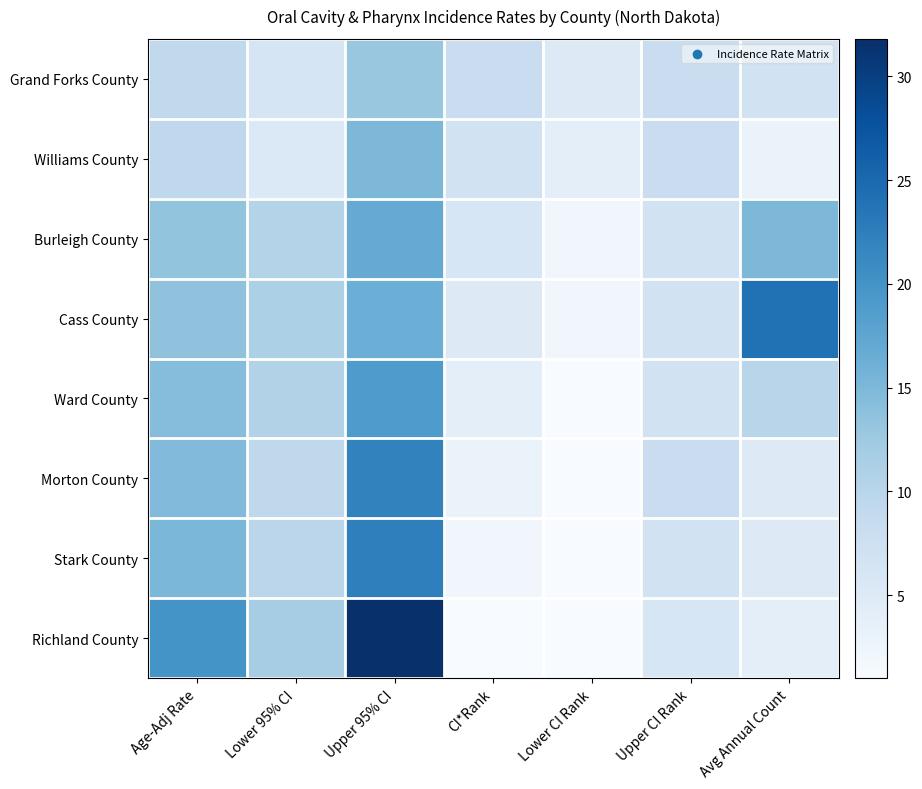

Reading left to right, list all the values displayed in this chart.

Grand Forks County: Age-Adj Rate=9.1	Lower 95% CI=6.2	Upper 95% CI=12.9	CI*Rank=8.0	Lower CI Rank=5.0	Upper CI Rank=8.0	Avg Annual Count=7.0
Williams County: Age-Adj Rate=9.3	Lower 95% CI=5.3	Upper 95% CI=15.0	CI*Rank=7.0	Lower CI Rank=4.0	Upper CI Rank=8.0	Avg Annual Count=3.0
Burleigh County: Age-Adj Rate=13.3	Lower 95% CI=10.4	Upper 95% CI=16.8	CI*Rank=6.0	Lower CI Rank=2.0	Upper CI Rank=7.0	Avg Annual Count=15.0
Cass County: Age-Adj Rate=13.6	Lower 95% CI=11.2	Upper 95% CI=16.4	CI*Rank=5.0	Lower CI Rank=2.0	Upper CI Rank=7.0	Avg Annual Count=24.0
Ward County: Age-Adj Rate=14.3	Lower 95% CI=10.6	Upper 95% CI=19.0	CI*Rank=4.0	Lower CI Rank=1.0	Upper CI Rank=7.0	Avg Annual Count=10.0
Morton County: Age-Adj Rate=14.7	Lower 95% CI=9.4	Upper 95% CI=22.0	CI*Rank=3.0	Lower CI Rank=1.0	Upper CI Rank=8.0	Avg Annual Count=5.0
Stark County: Age-Adj Rate=15.1	Lower 95% CI=9.7	Upper 95% CI=22.3	CI*Rank=2.0	Lower CI Rank=1.0	Upper CI Rank=7.0	Avg Annual Count=5.0
Richland County: Age-Adj Rate=20.0	Lower 95% CI=11.8	Upper 95% CI=31.8	CI*Rank=1.0	Lower CI Rank=1.0	Upper CI Rank=6.0	Avg Annual Count=4.0